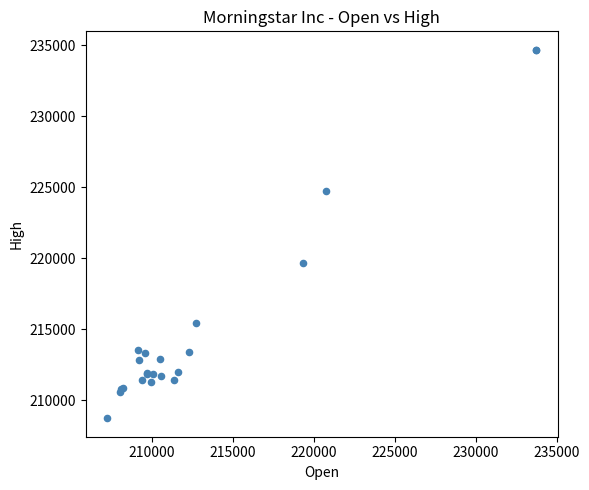

What Y value in the scatter plot is closest to 221696?

219668